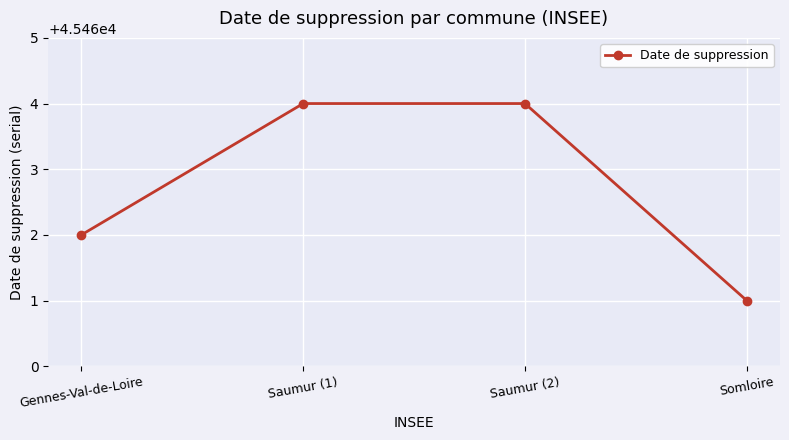

What position from the left is Somloire?

4